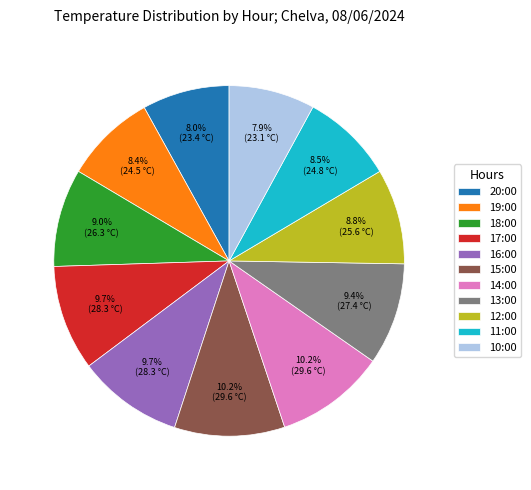

Combined, what portion of the pie is 15:00 and 12:00?

19.0%